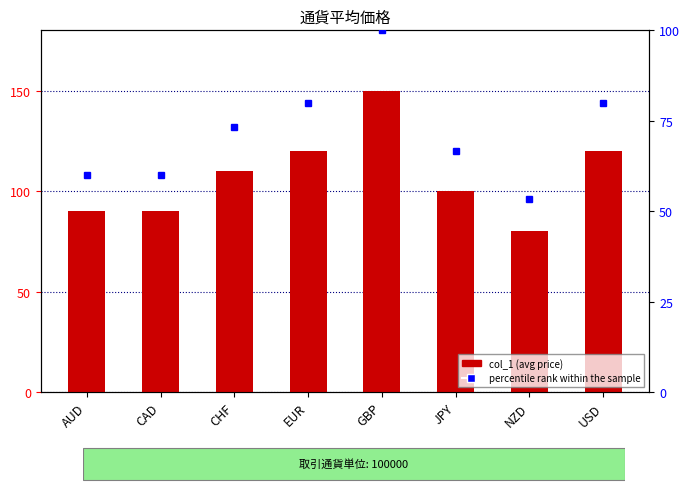

Is it true that the value at NZD is 50?

False